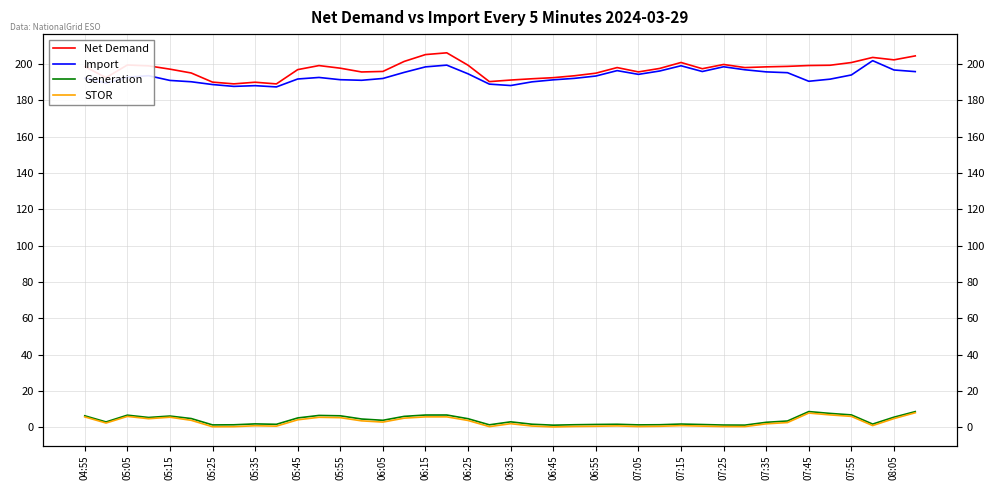

Which series changed the most between 07:45 and 07:55?

Import